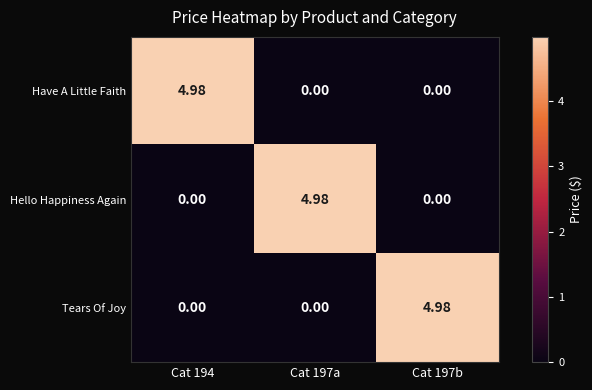

How many distinct data groups are displayed?

3